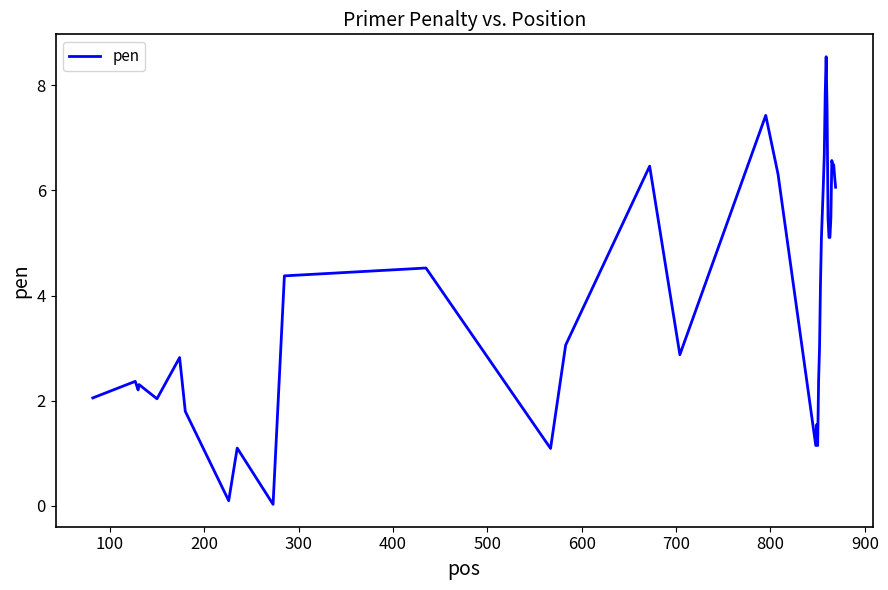

What is the greatest value displayed?

8.5